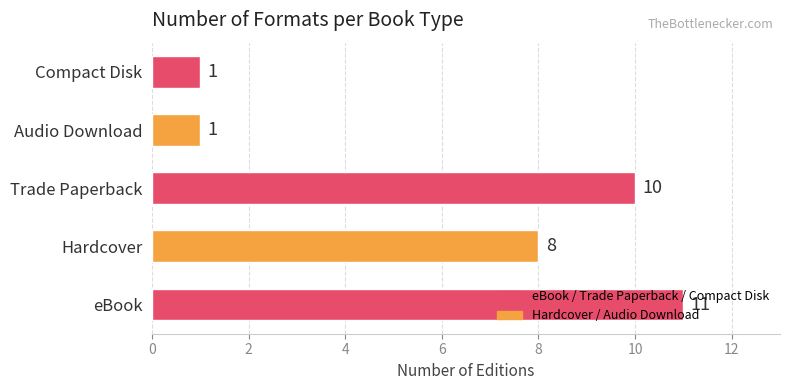

The chart shows a value of 10 at Trade Paperback. True or false?

True